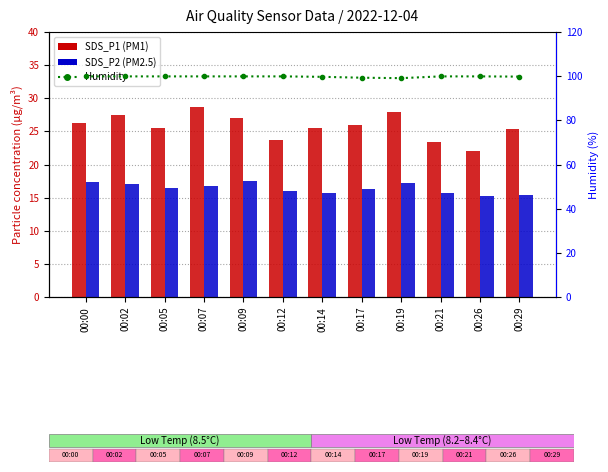

Reading right to left, transcribe all the data shown in this chart.

SDS_P1: 25.4	22.1	23.4	28.0	26.0	25.6	23.6	27.0	28.6	25.6	27.4	26.3
SDS_P2: 15.4	15.3	15.7	17.2	16.2	15.7	16.1	17.5	16.8	16.5	17.0	17.4
Humidity: 99.8	99.9	99.9	99.1	99.3	99.7	99.9	99.9	99.9	99.9	99.9	99.9